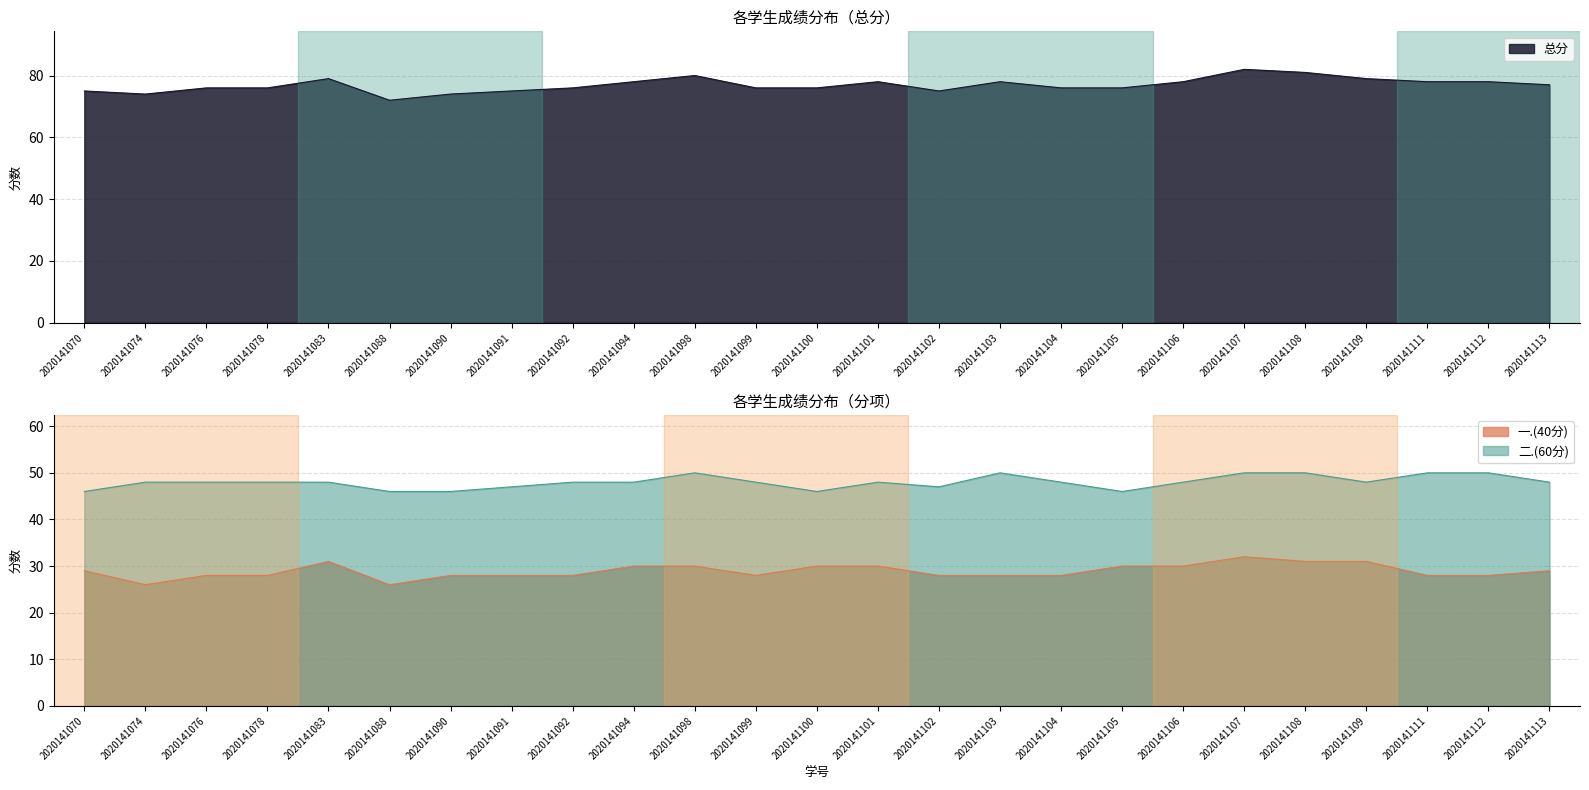

How many 总分 values are between 76 and 78?

14